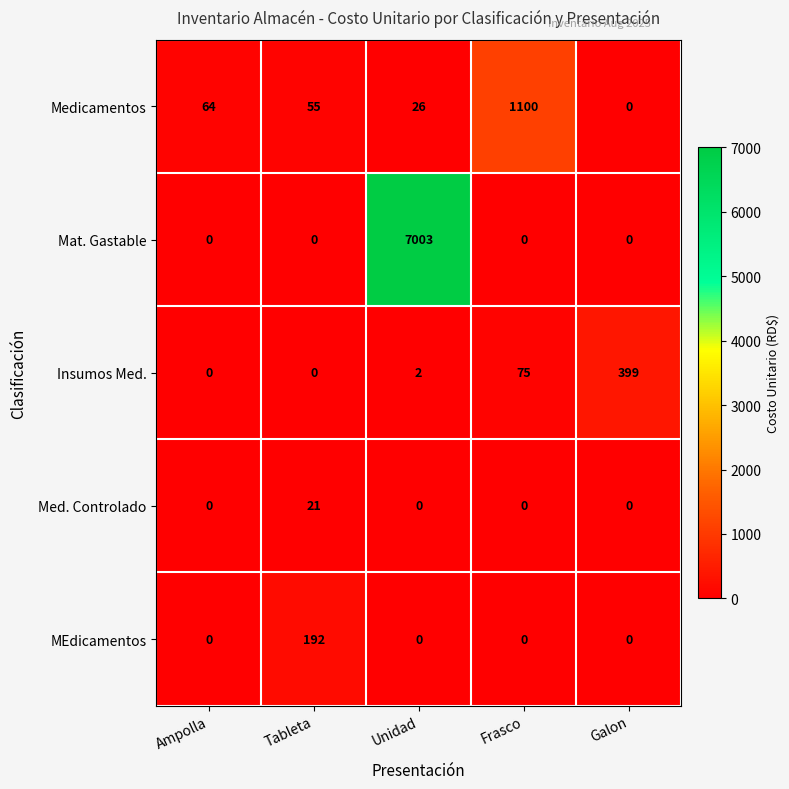

How many series are shown in this chart?

5